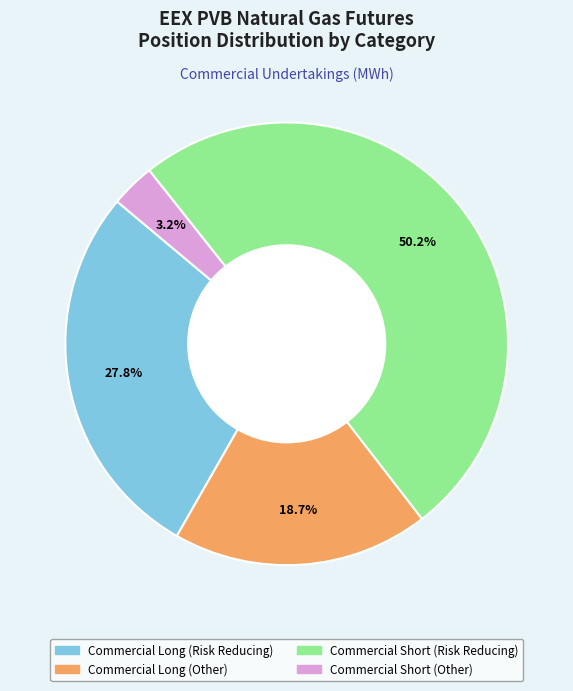

Is the sum of Commercial Long (Other) and Commercial Short (Other) greater than half?

No